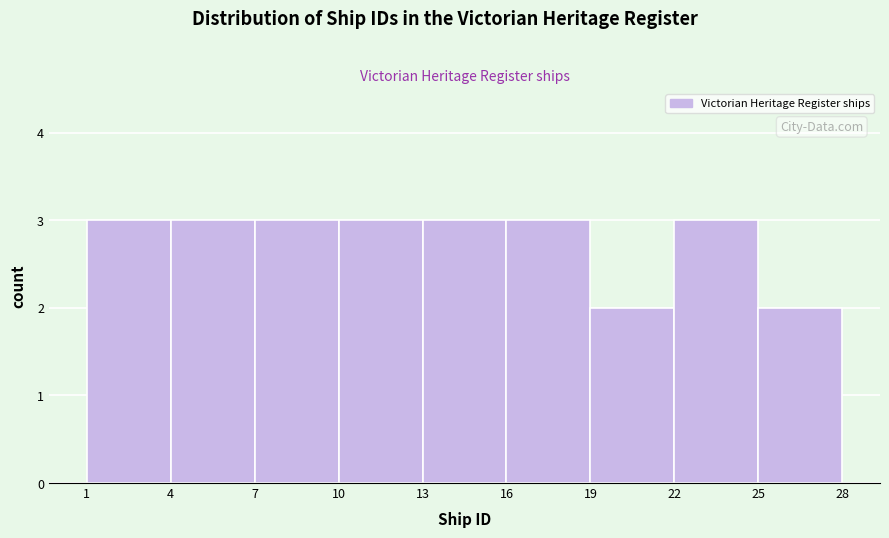

Reading left to right, list every bar in this chart as the range it spans on the x-axis followed by its height. The values are not printed on the chart, so give them approximately, as read against the axis.

1 to 4: 3
4 to 7: 3
7 to 10: 3
10 to 13: 3
13 to 16: 3
16 to 19: 3
19 to 22: 2
22 to 25: 3
25 to 28: 2